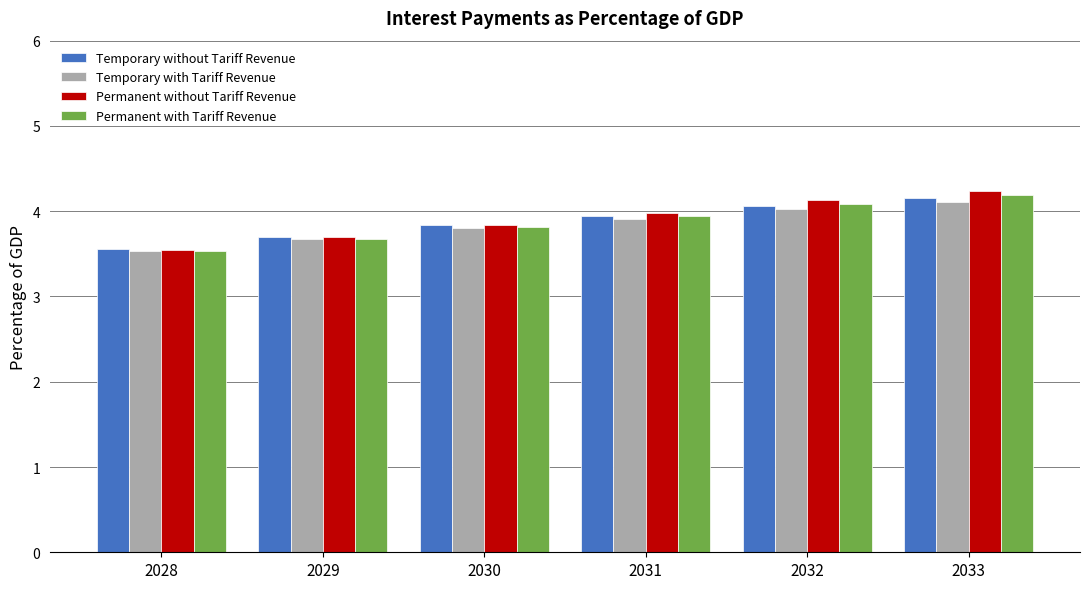

Which series has the widest spread of values?

Permanent without Tariff Revenue